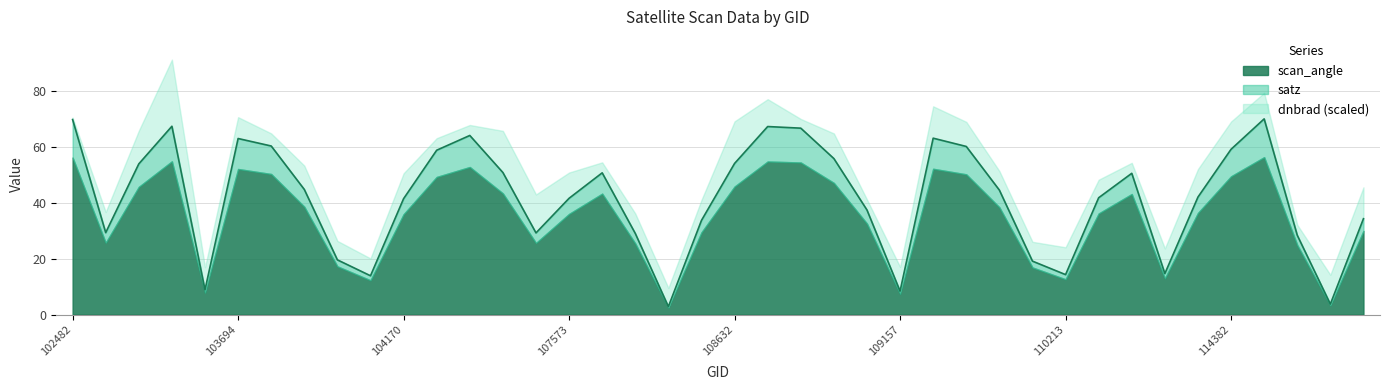

How many data points in scan_angle are above 38?

20